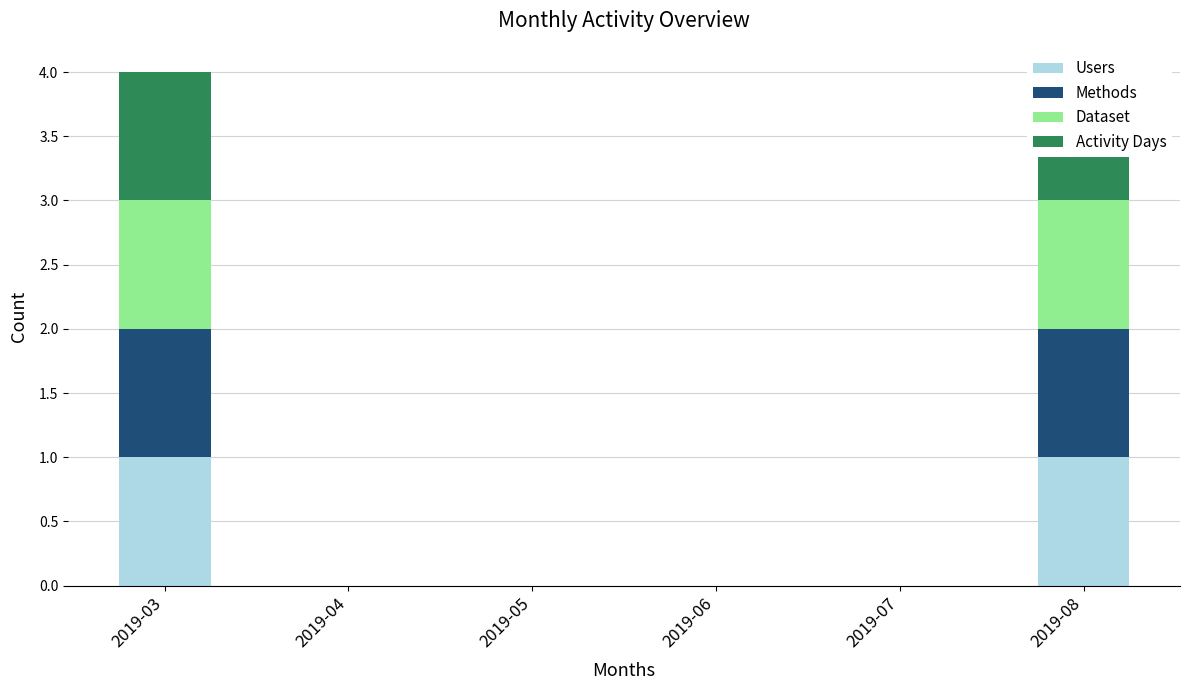

How many values in Methods are above zero?

2